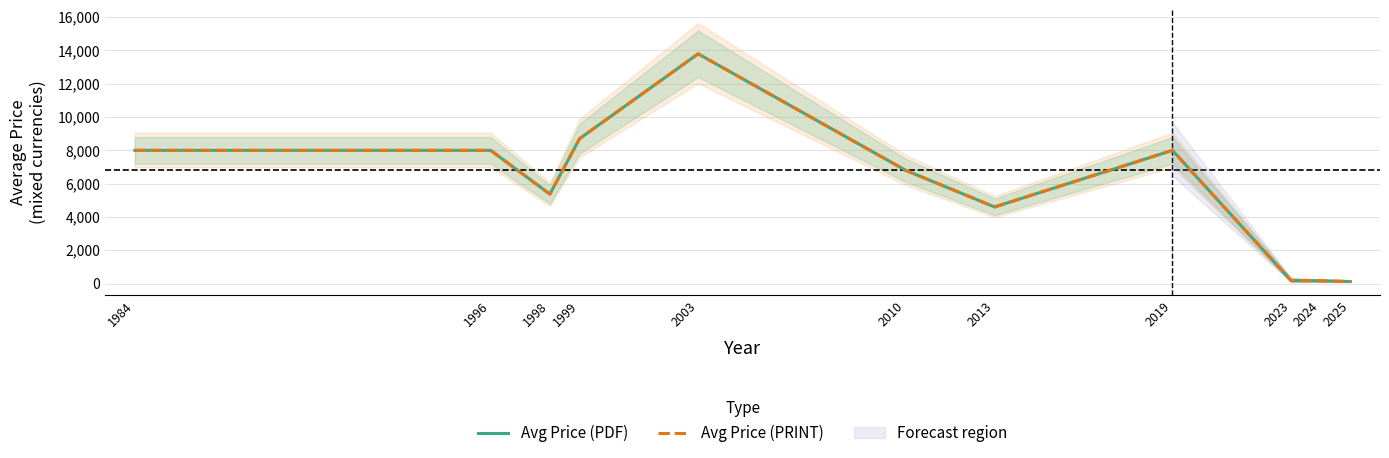

What is the lowest value of the Avg Price (PRINT) series?

118.9